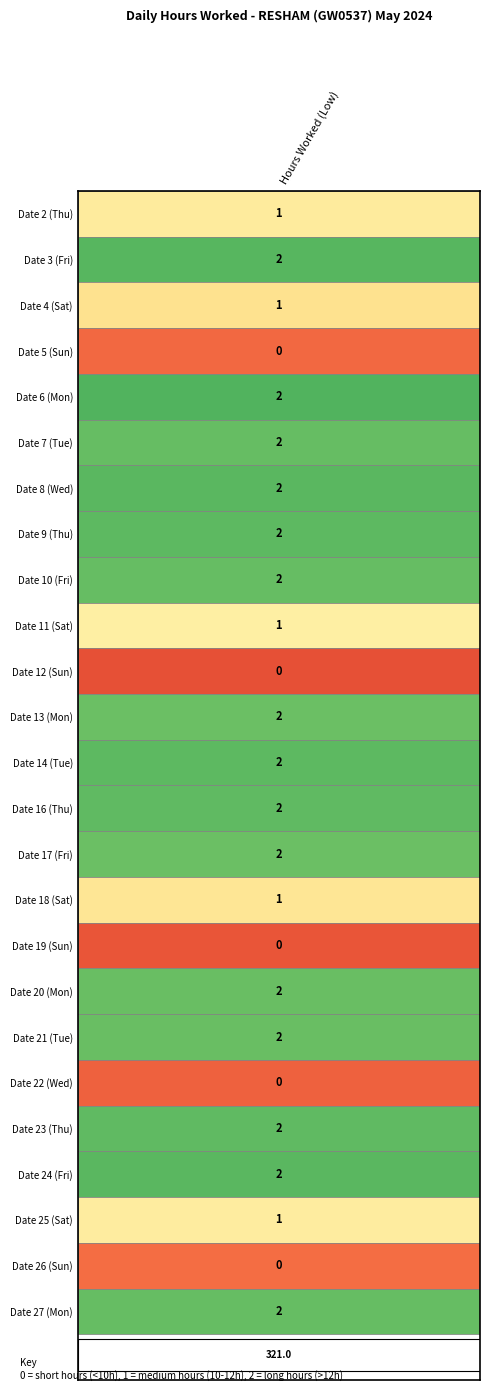

Is it true that 3 equals 22.6 at 0?

False